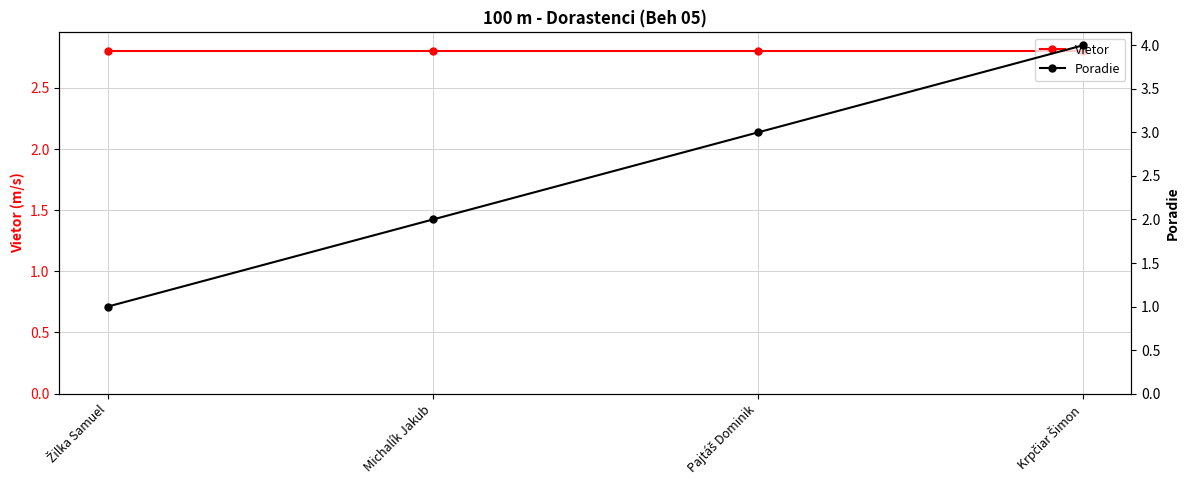

What position from the right is Michalík Jakub?

3